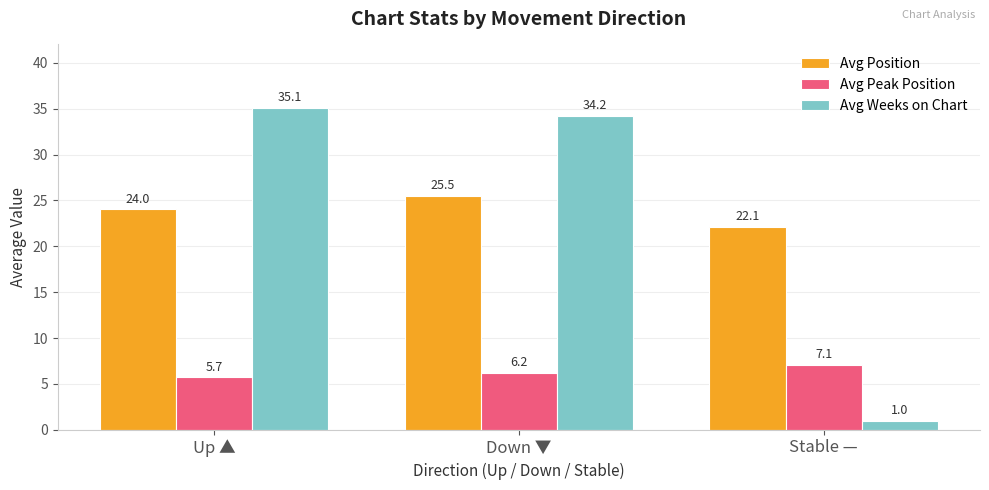

What is the difference between the second highest and minimum values in the Avg Weeks on Chart series?

33.2